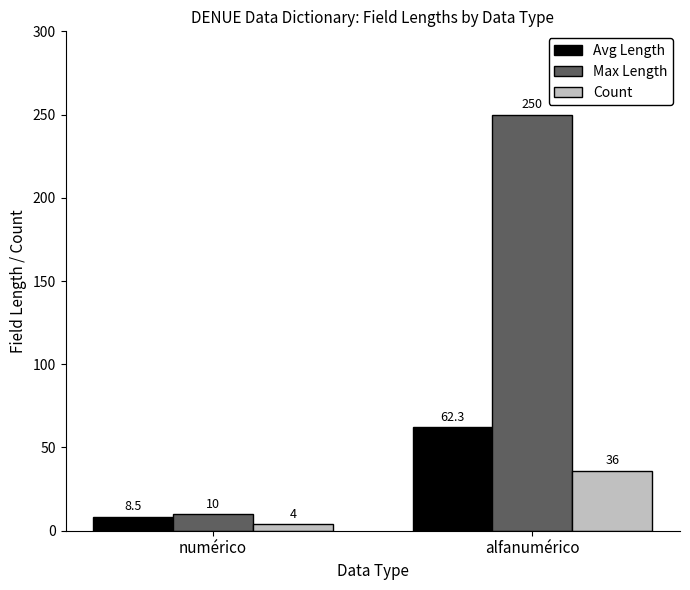

What is the label of the 2nd bar from the right?

numérico